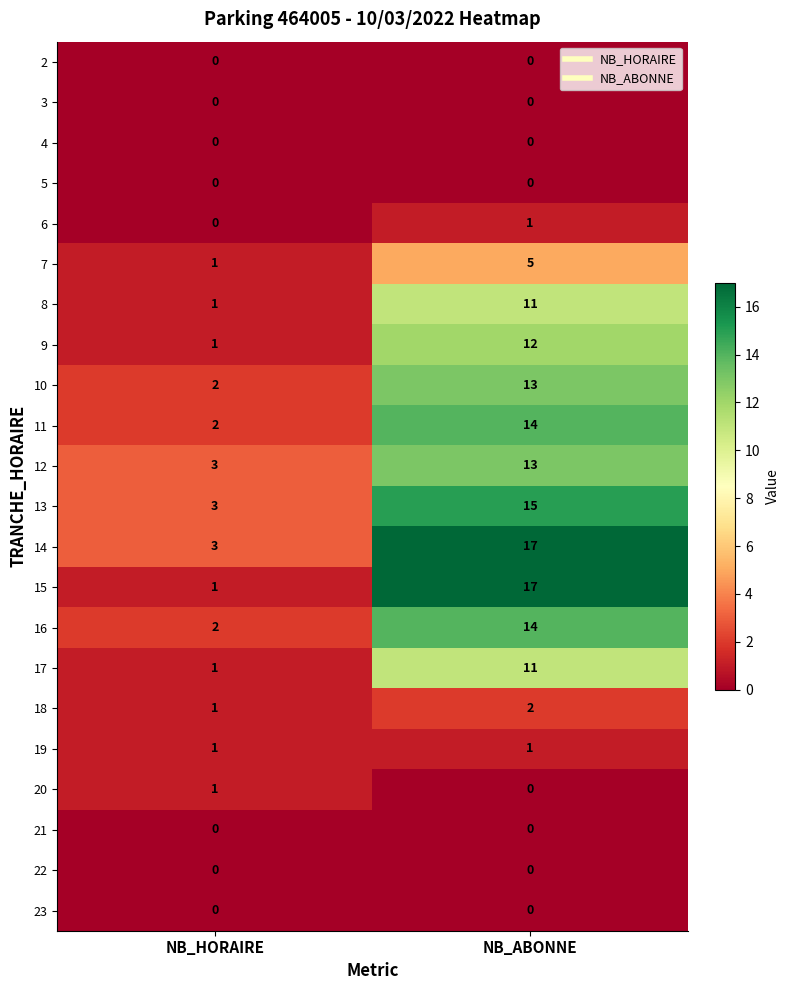

What is the total value across all series at NB_HORAIRE?

23